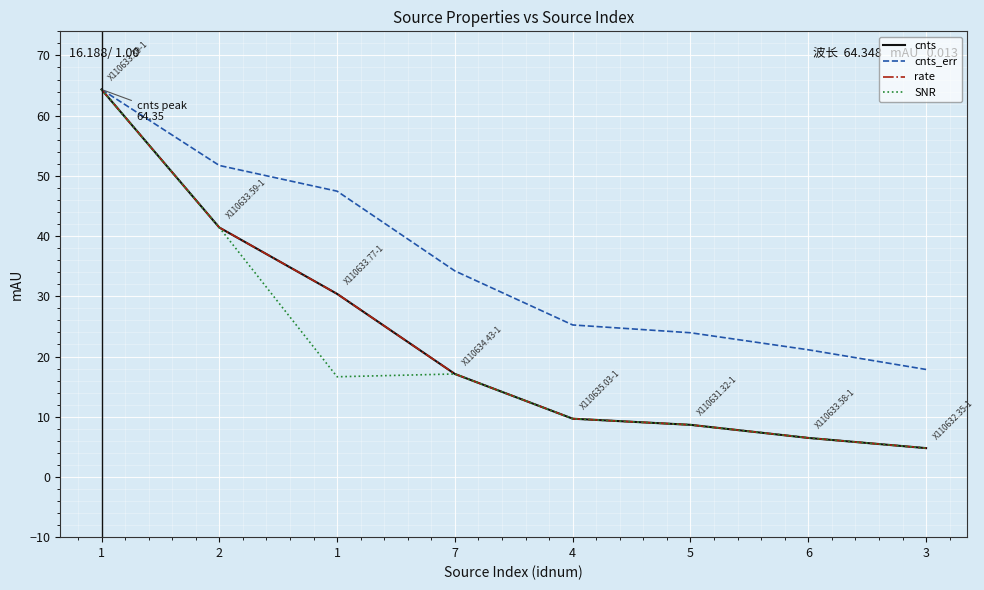

How many lines are shown in the chart?

4